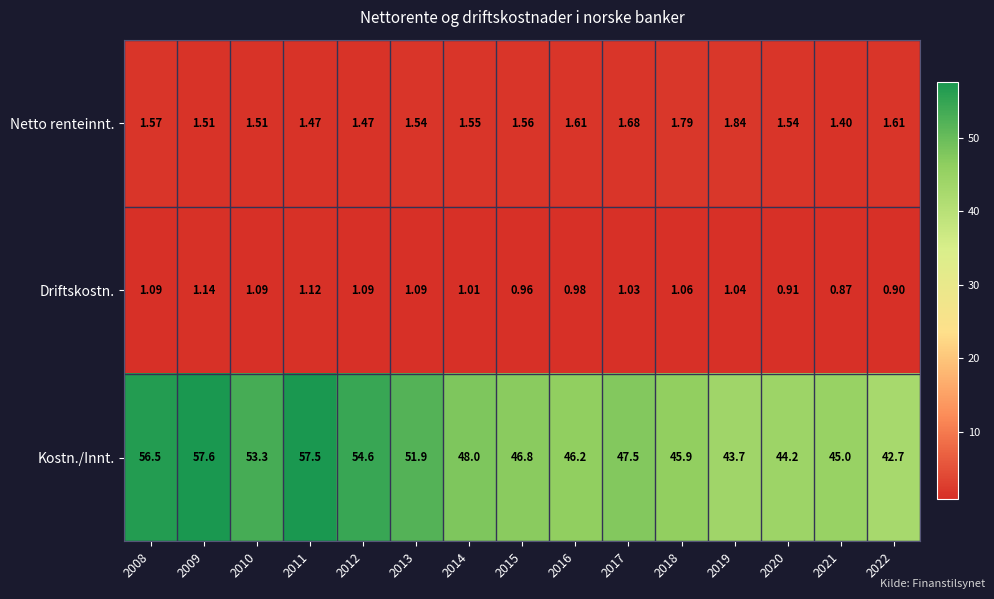

Which series has the widest spread of values?

Kostn./Innt.